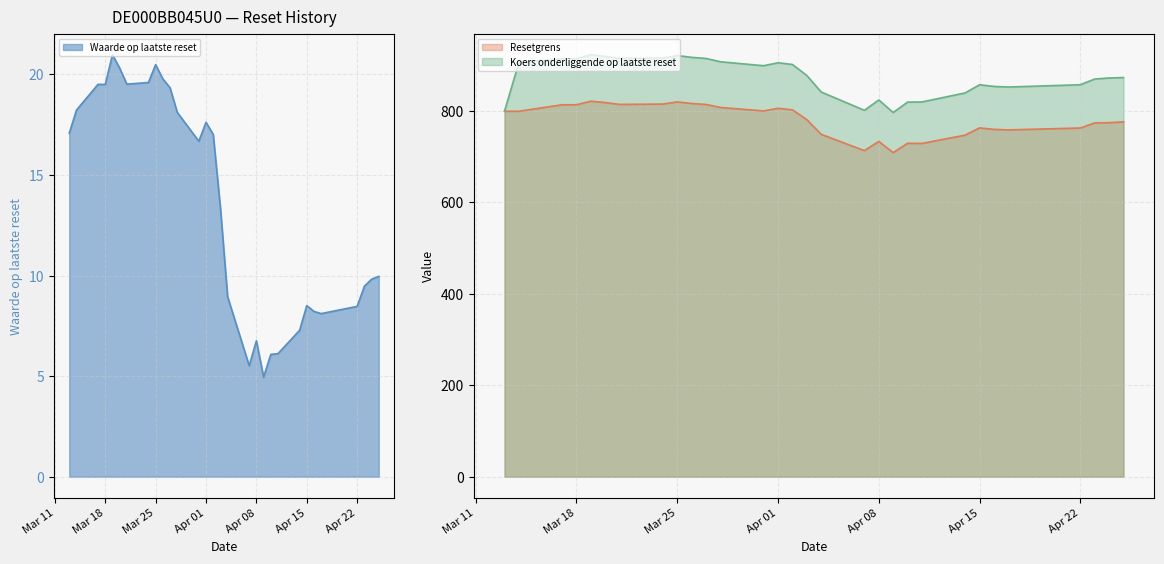

At which label is Resetgrens closest to 765?

2025-04-15